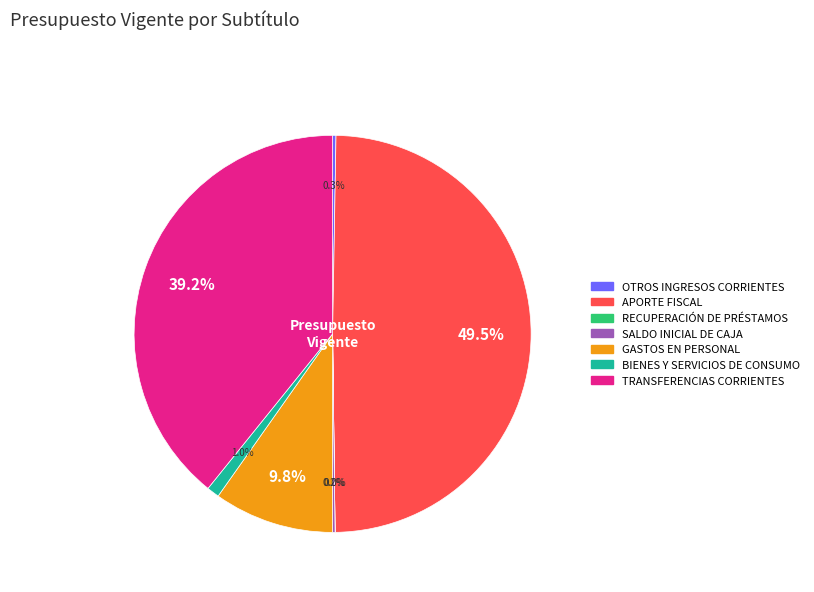

The TRANSFERENCIAS CORRIENTES slice represents 46% of the pie. True or false?

False